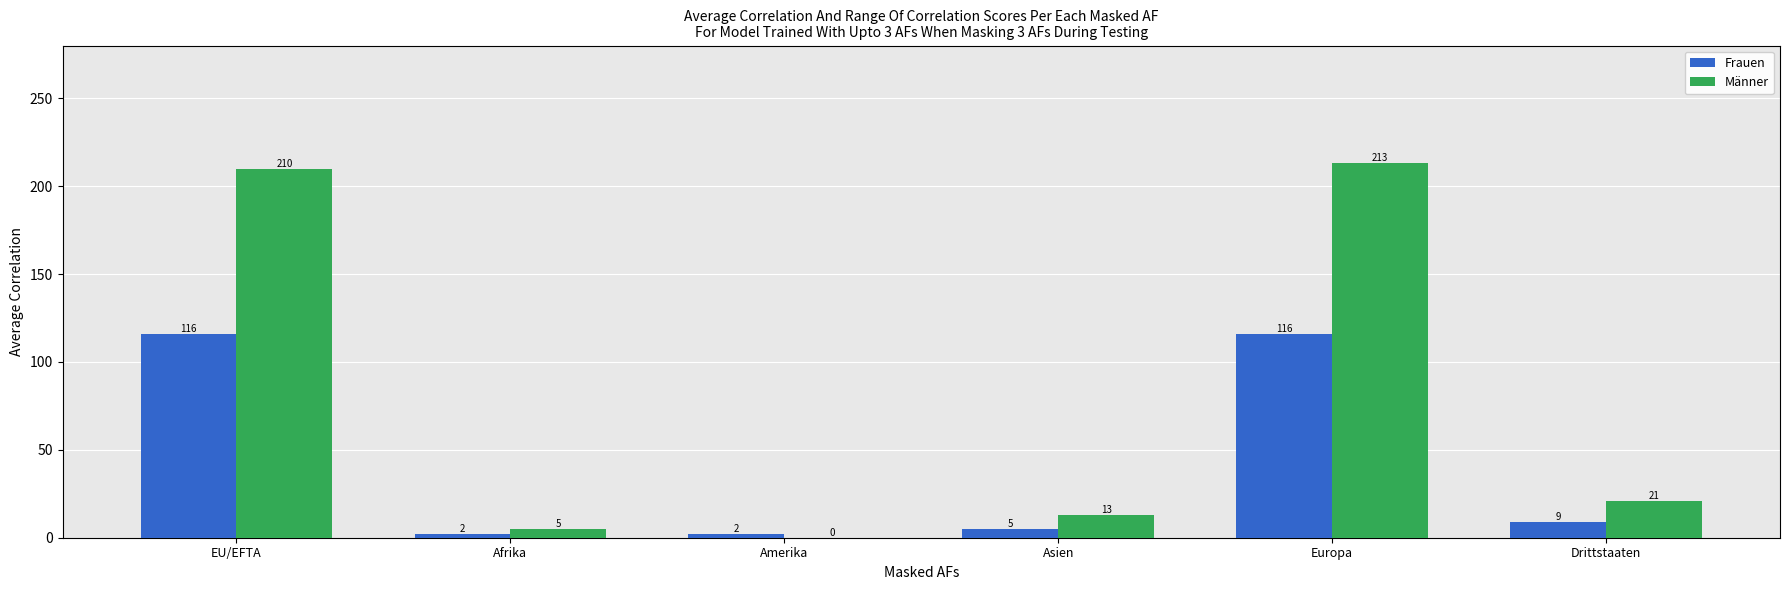

What is the sum of all Männer values?

462